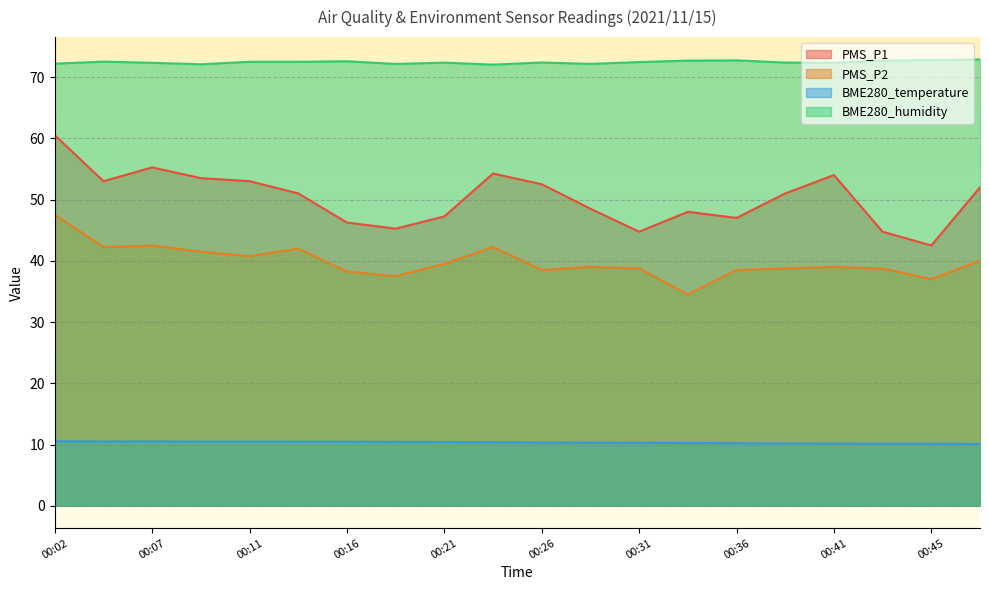

True or false: BME280_humidity and PMS_P1 intersect in this chart.

False